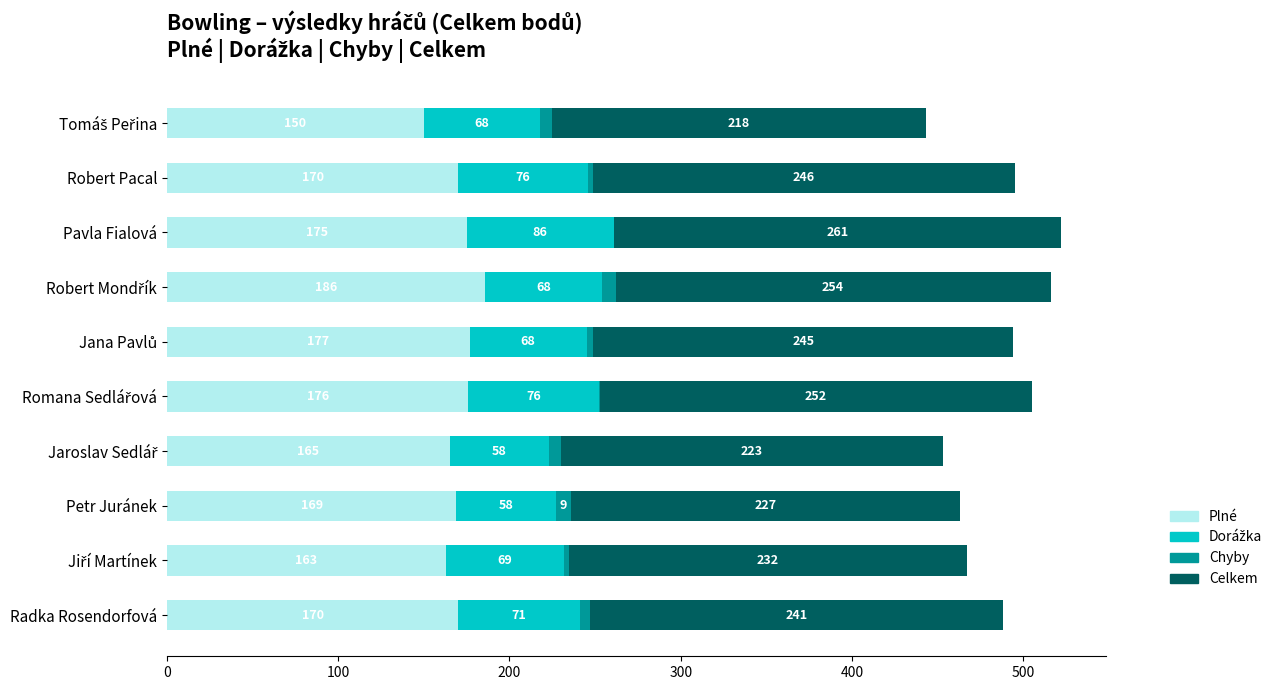

At which label is Plné closest to 168?

Petr Juránek